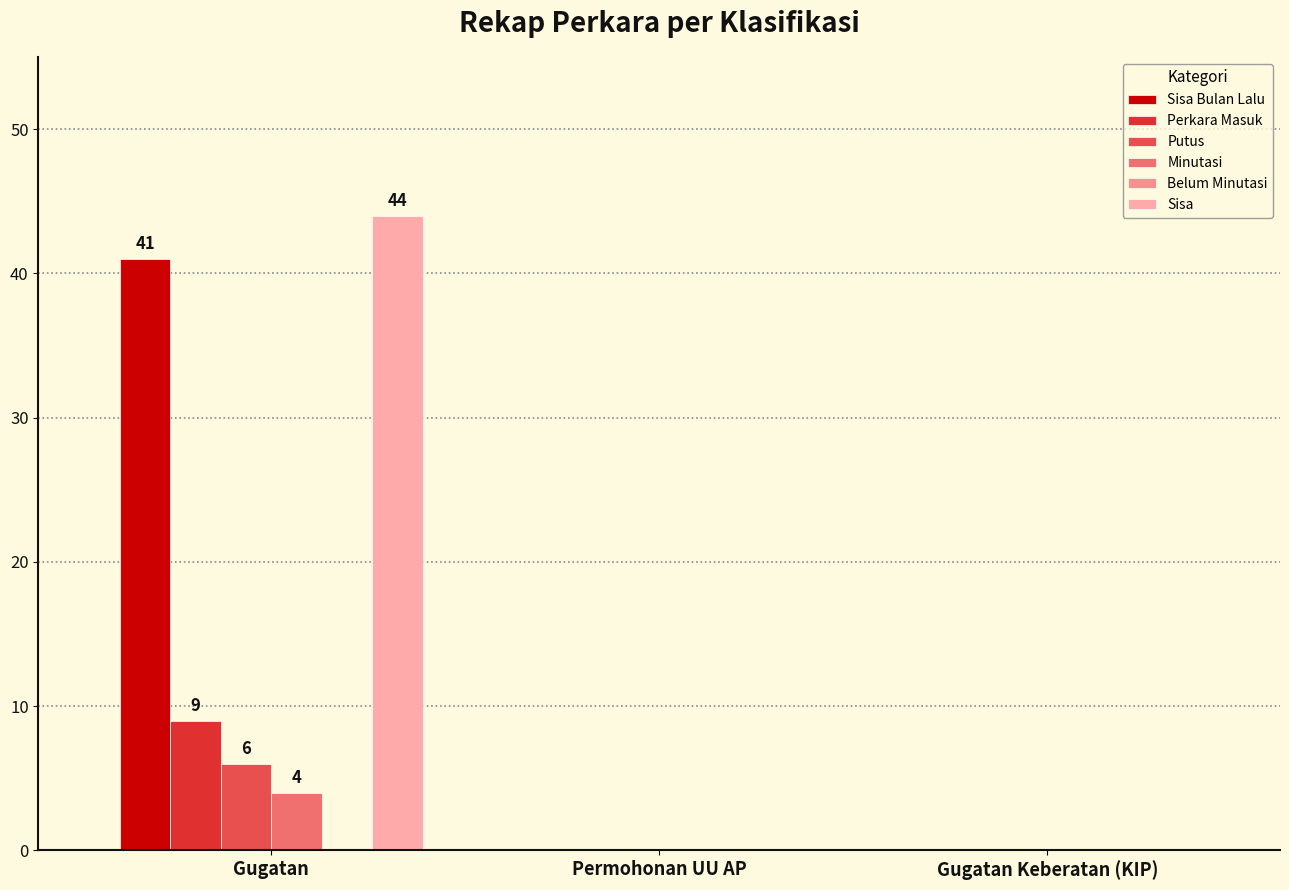

At how many categories does at least one series exceed 8?

1